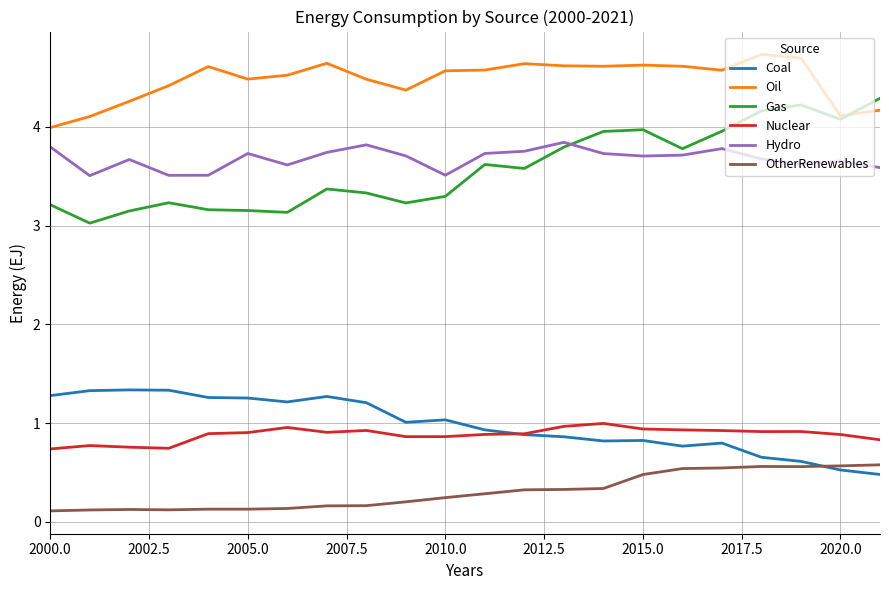

Which series has the largest range (max minus min)?

Gas